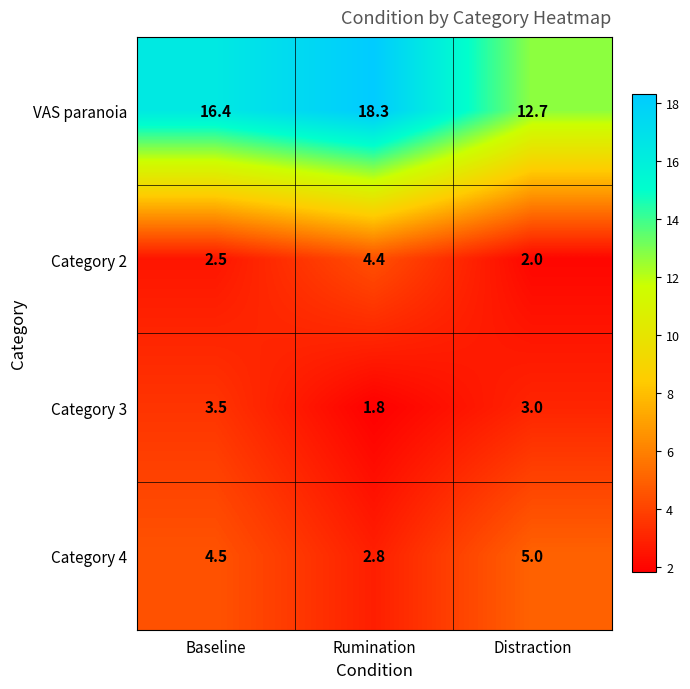

Which label corresponds to the largest value in the chart?

Rumination